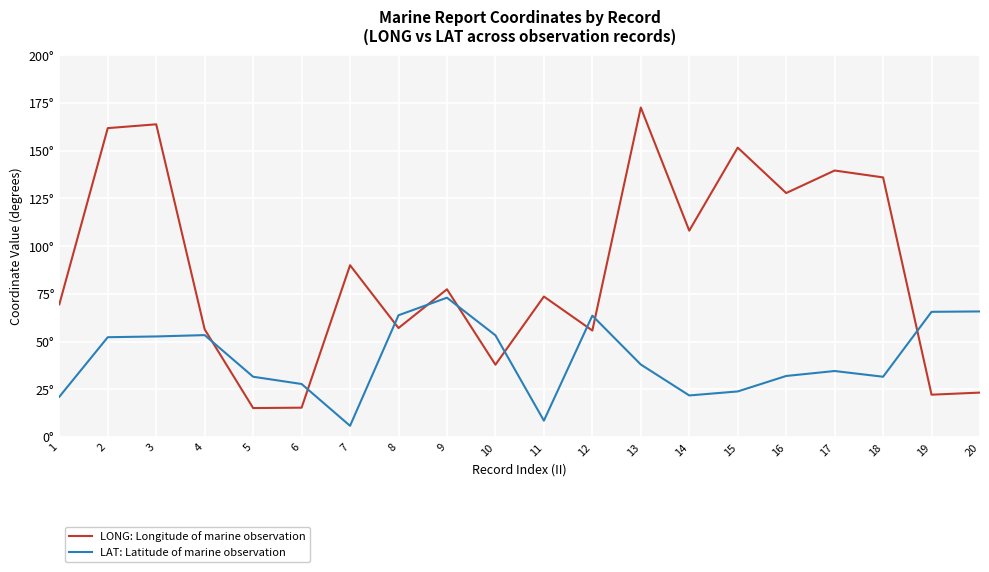

Which has a higher value, 5 or 17?

17